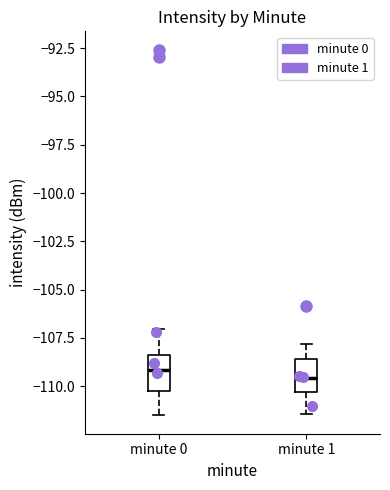

Reading left to right, read every box against the y-axis: the position of its median line, the range the box covers, and the ends of its whiskers. The values are not printed on the chart, so give them approximately, as read against the axis.

minute 0: median -109.0, box -110.0 to -108.5, whiskers -111.5 to -107.0
minute 1: median -109.5, box -110.5 to -108.5, whiskers -111.5 to -108.0